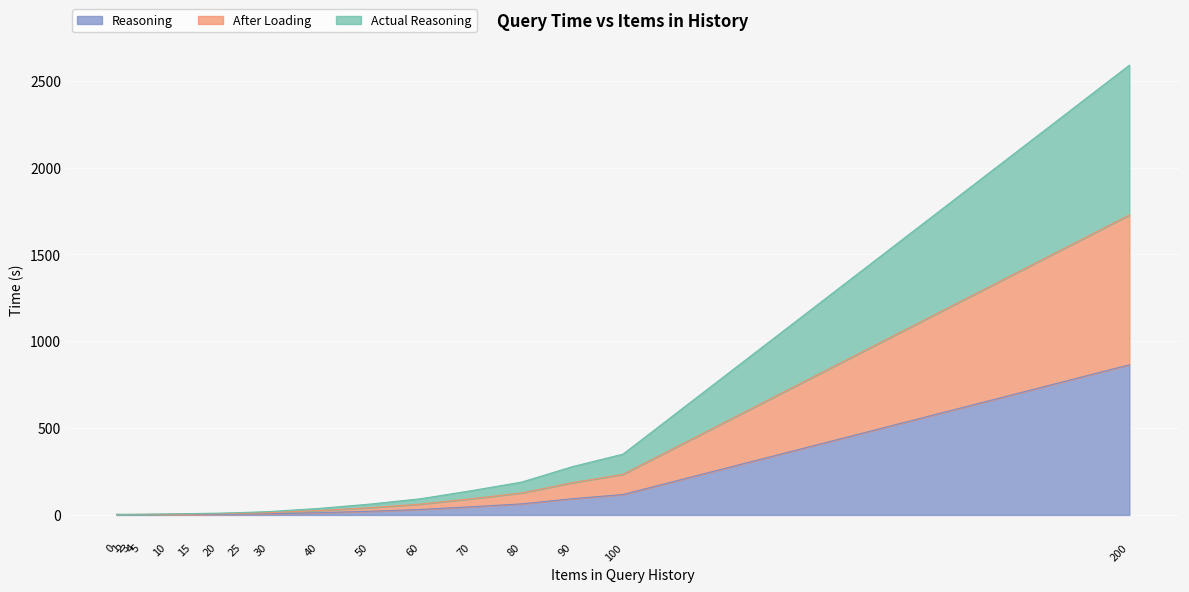

True or false: After Loading and Reasoning cross at least once.

False